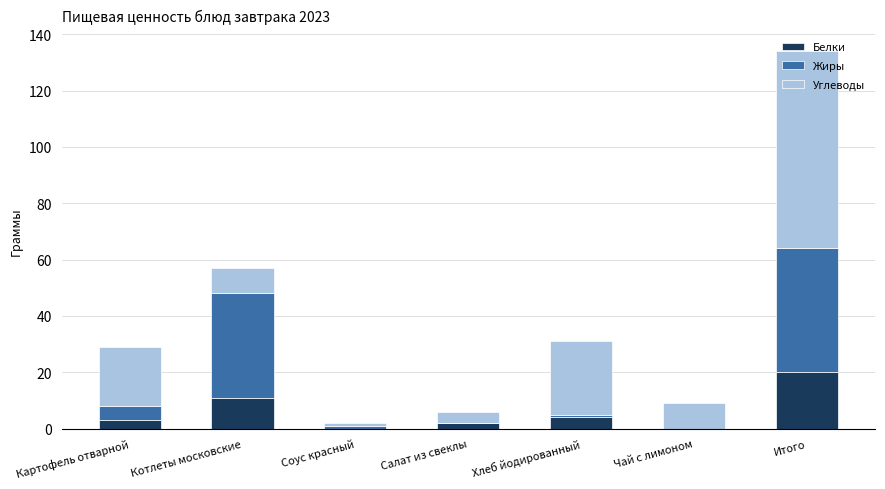

What are all the series names shown in the legend?

Белки, Жиры, Углеводы